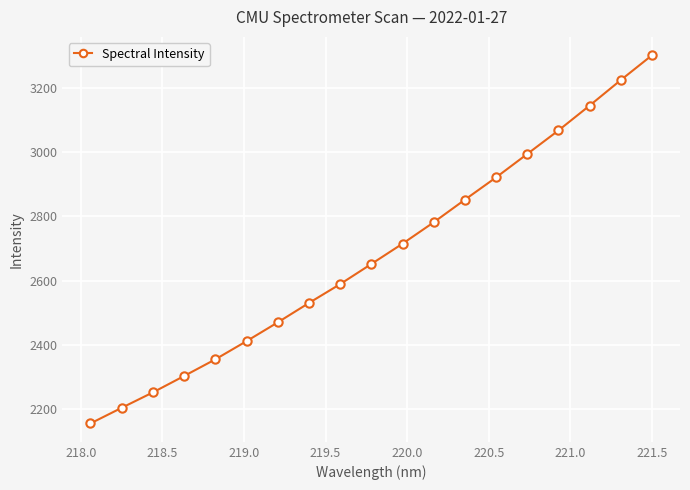

What is the minimum value shown in the chart?

2156.6